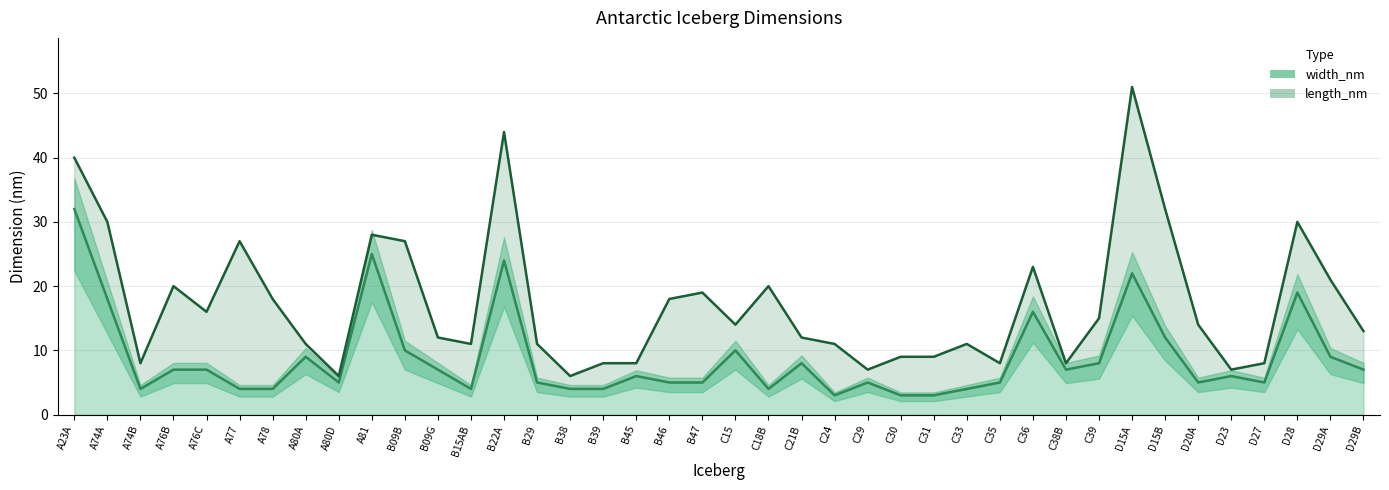

Reading right to left, what are all the values shown in this chart?

7	9	19	5	6	5	12	22	8	7	16	5	4	3	3	5	3	8	4	10	5	5	6	4	4	5	24	4	7	10	25	5	9	4	4	7	7	4	18	32